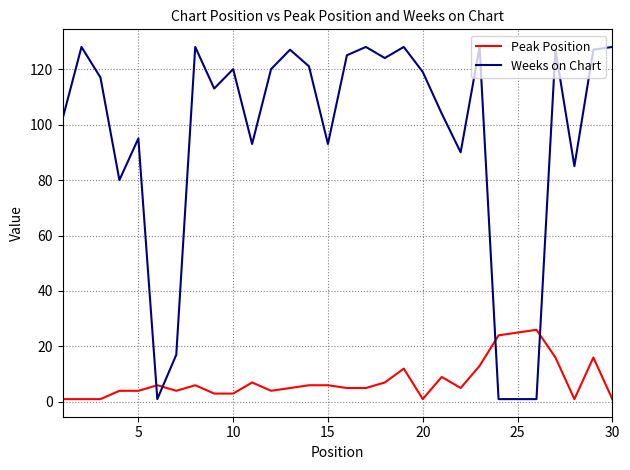

Which series has the widest spread of values?

Weeks on Chart